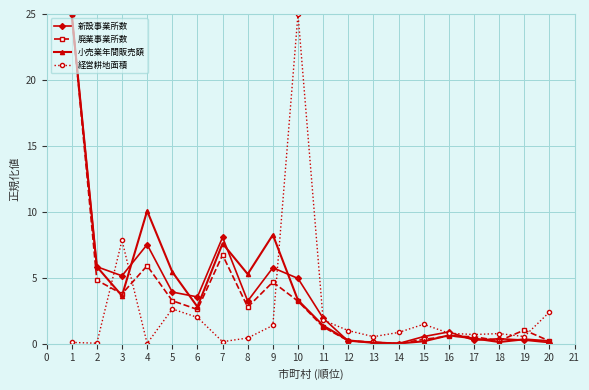

What is the average value of the 小売業年間販売額 series?

4.0